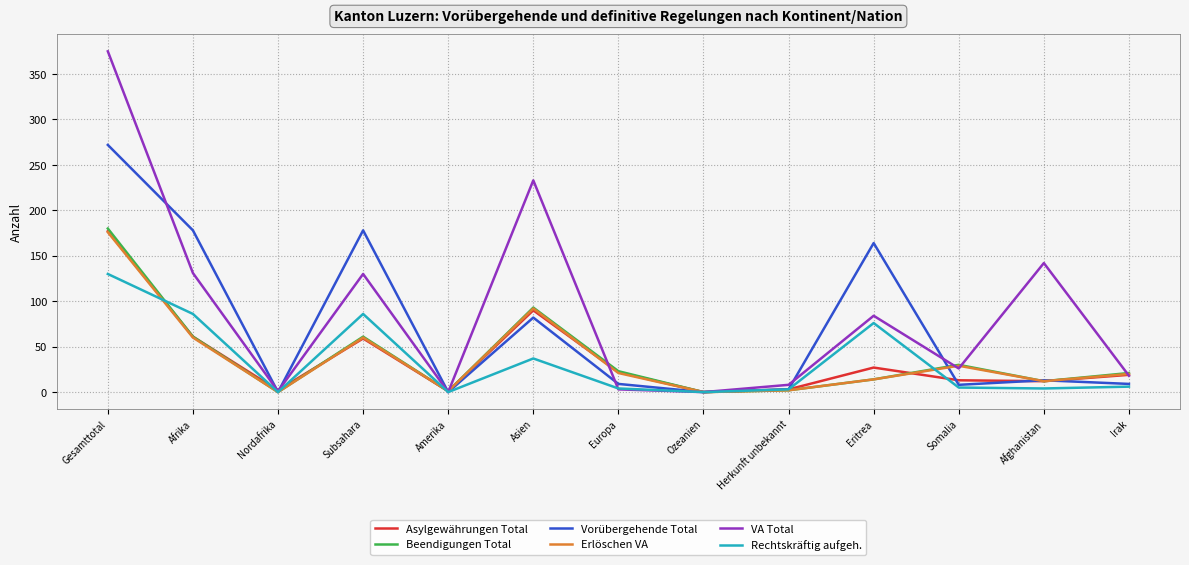

The value of Rechtskräftig aufgeh. at Ozeanien is -66. True or false?

False